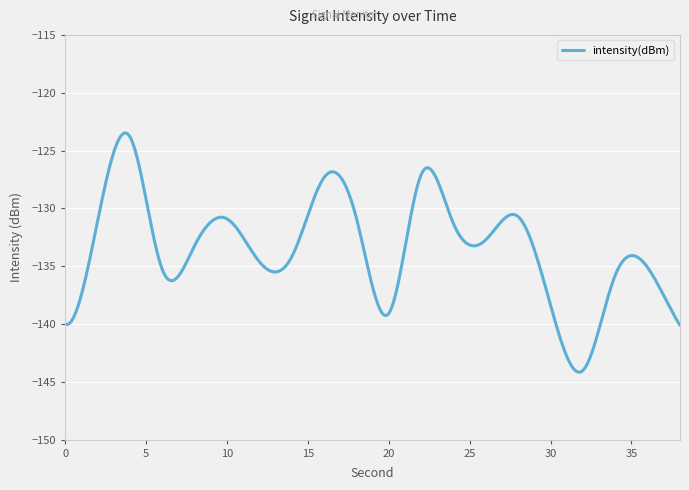

What is the difference between the maximum and minimum values?

20.7